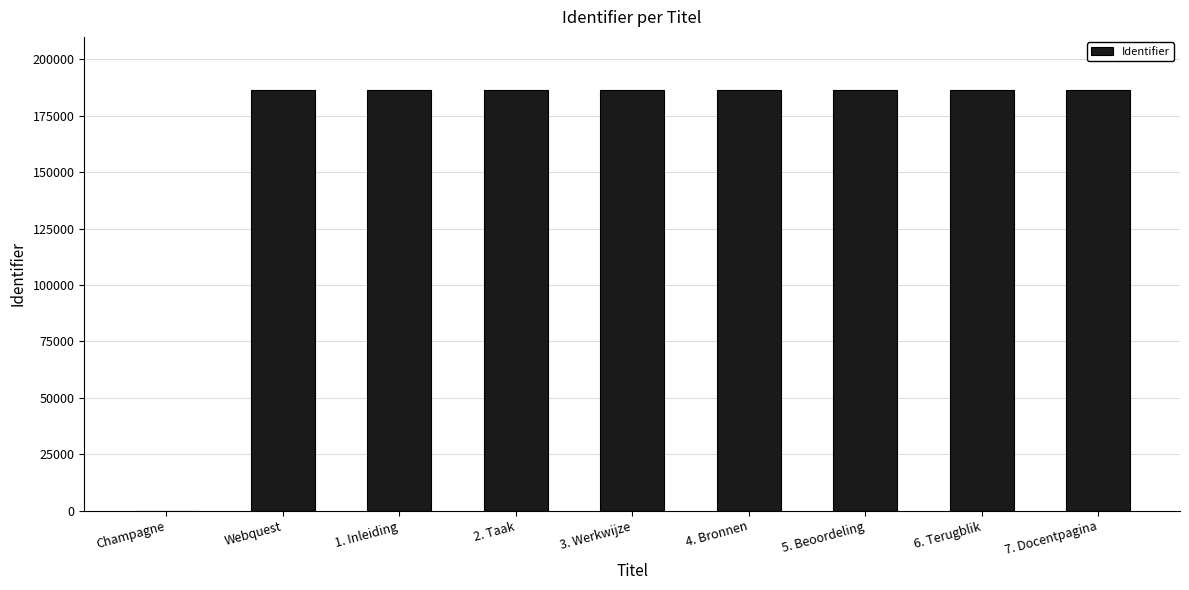

What is the sum of all values?

1490651